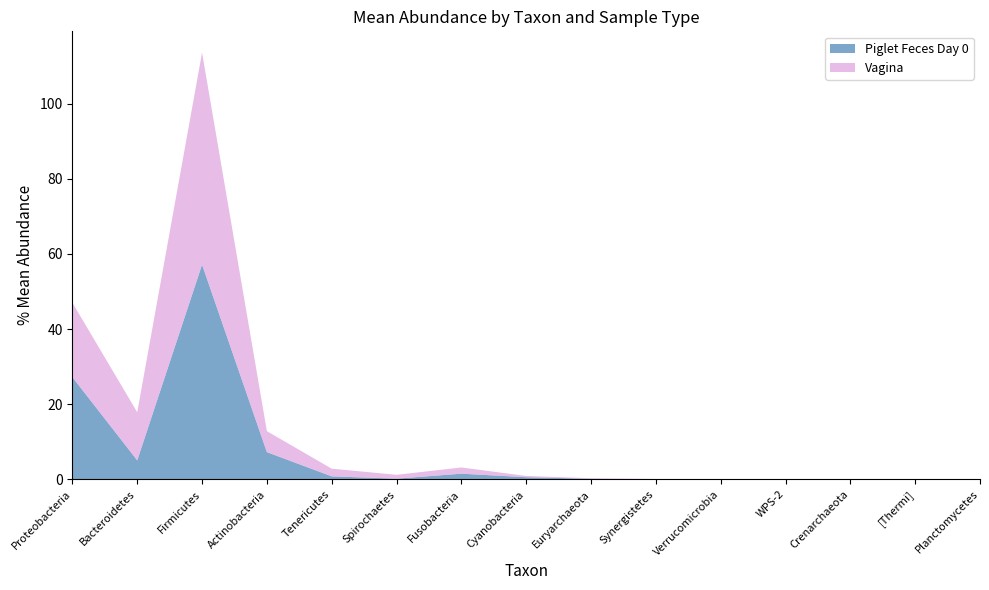

Reading right to left, list all the values displayed in this chart.

Piglet Feces Day 0: 0.0	0.0	0.0	0.0	0.0	0.0	0.2	0.6	1.5	0.2	0.8	7.3	57.1	5.1	27.2
Vagina: 0.0	0.0	0.0	0.0	0.1	0.1	0.1	0.3	1.7	1.0	2.0	5.6	56.4	12.8	19.8